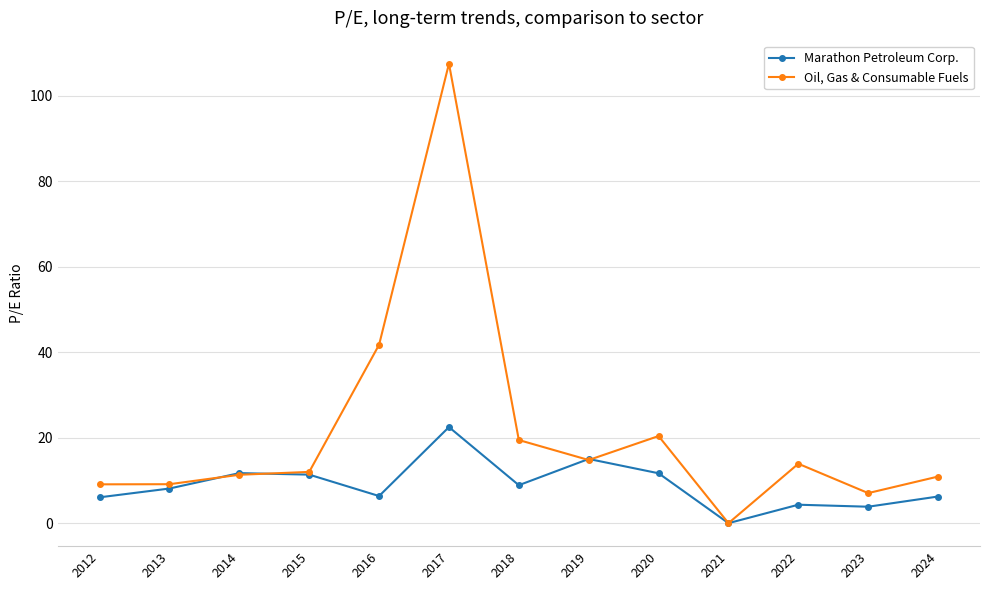

At which label is Oil, Gas & Consumable Fuels closest to 53?

2016